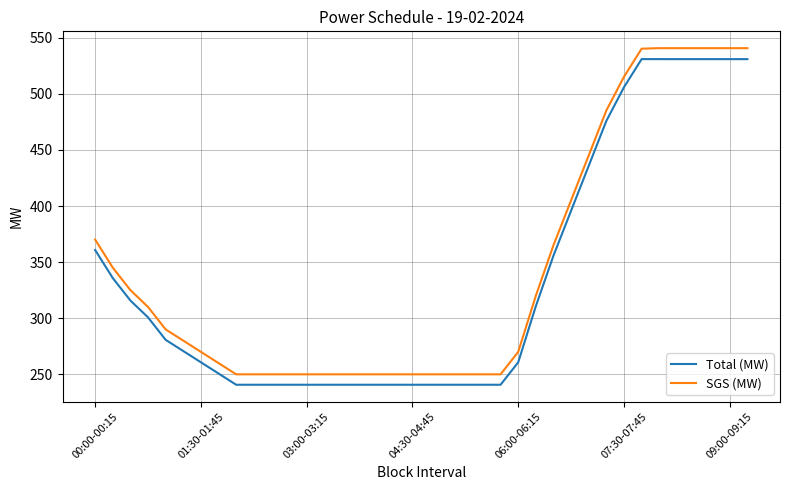

True or false: SGS (MW) and Total (MW) intersect in this chart.

False